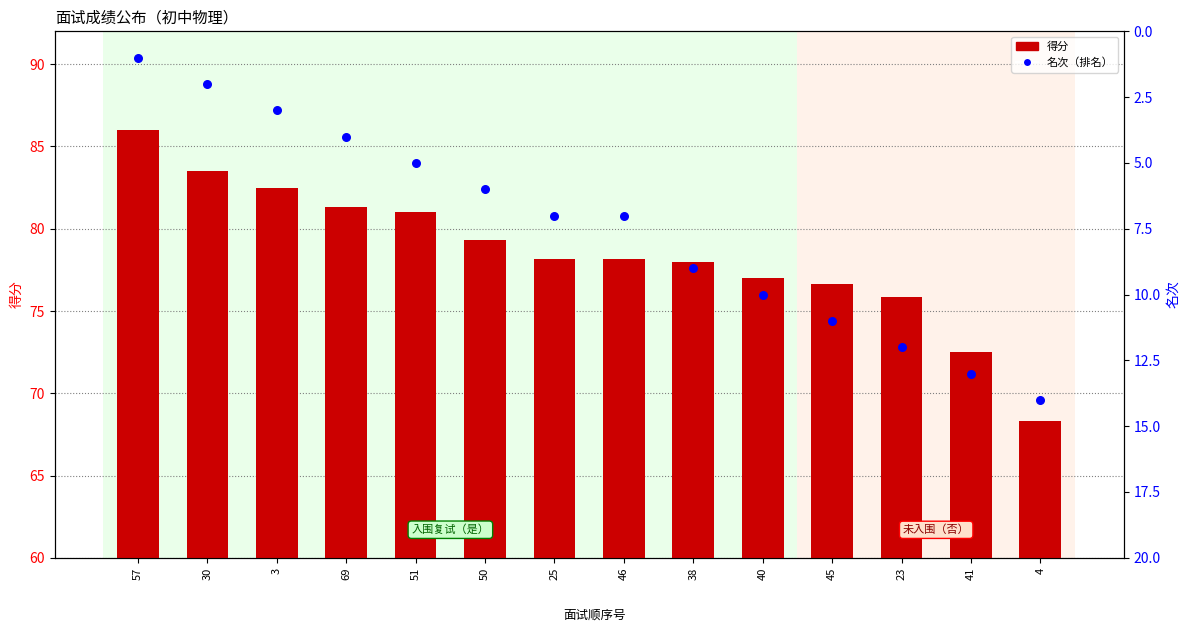

Which series has the largest Y range (max minus min)?

得分